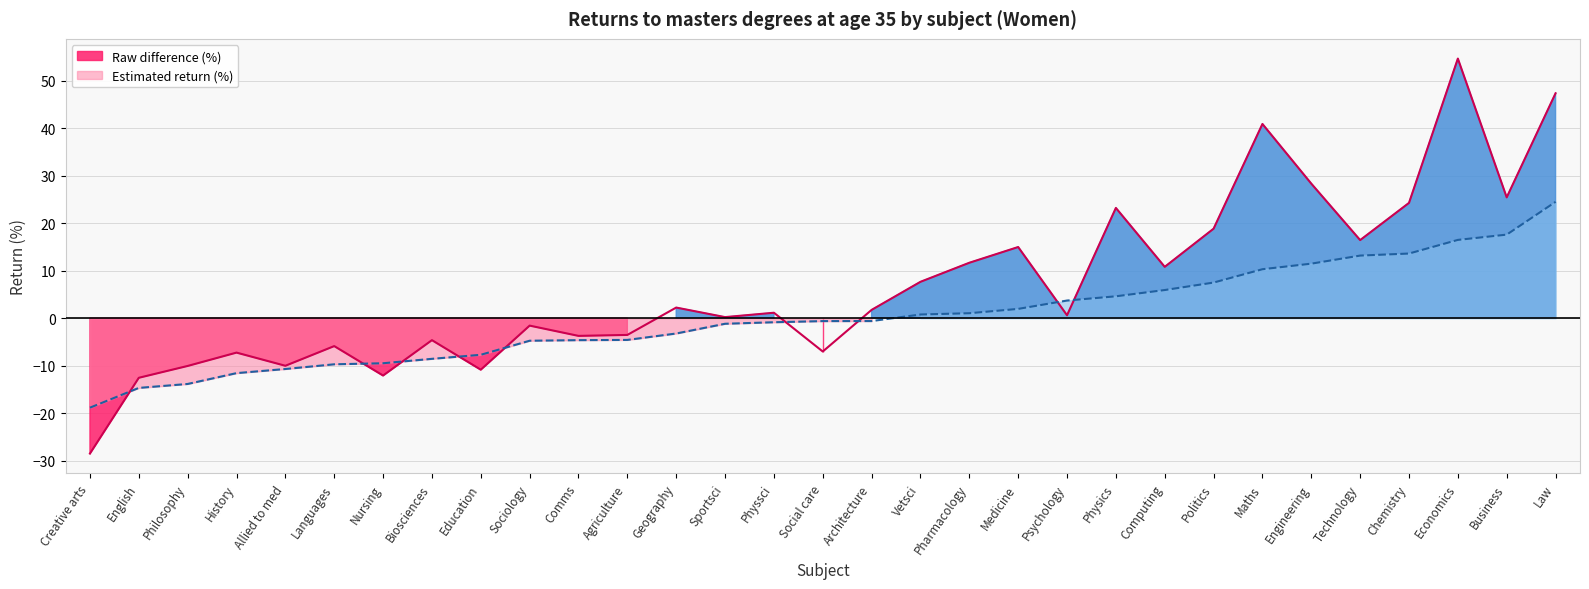

List the labels in order of Raw difference (%) value, largest first.

Economics, Law, Maths, Engineering, Business, Chemistry, Physics, Politics, Technology, Medicine, Pharmacology, Computing, Vetsci, Geography, Architecture, Physsci, Psychology, Sportsci, Sociology, Agriculture, Comms, Biosciences, Languages, Social care, History, Allied to med, Philosophy, Education, Nursing, English, Creative arts